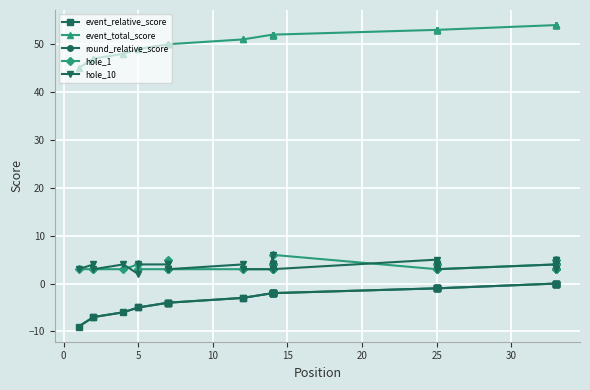

What are all the series names shown in the legend?

event_relative_score, event_total_score, round_relative_score, hole_1, hole_10